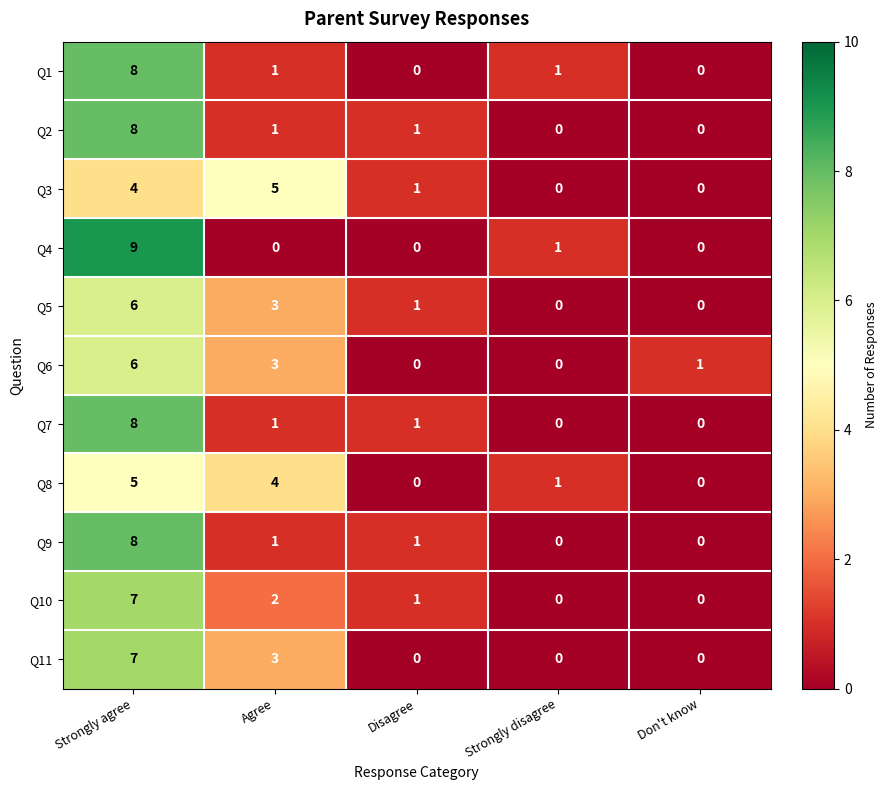

At how many categories does at least one series exceed 0?

5